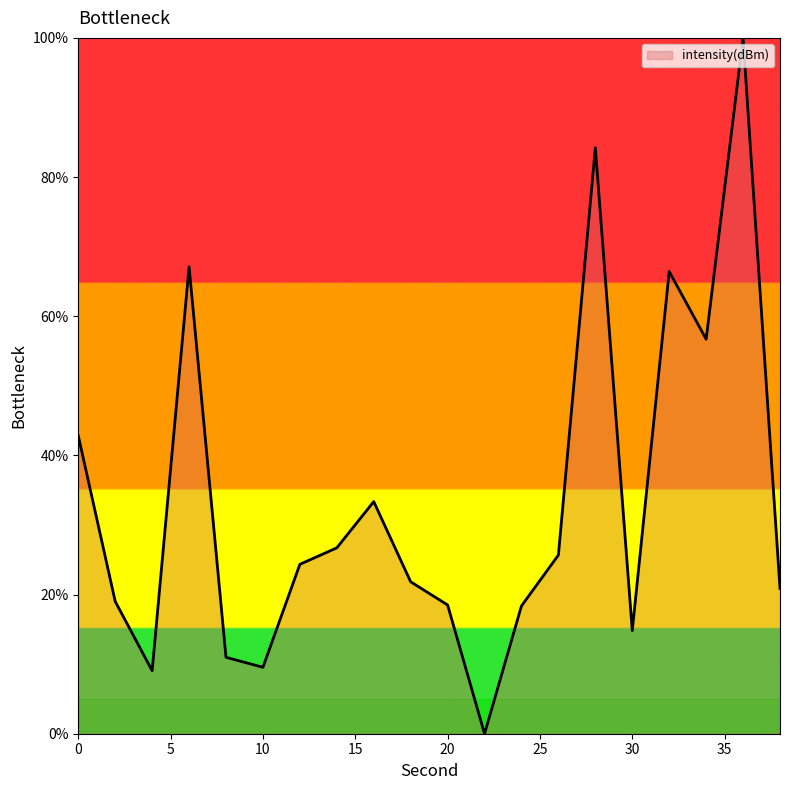

What is the difference between the maximum and minimum values?

100.0